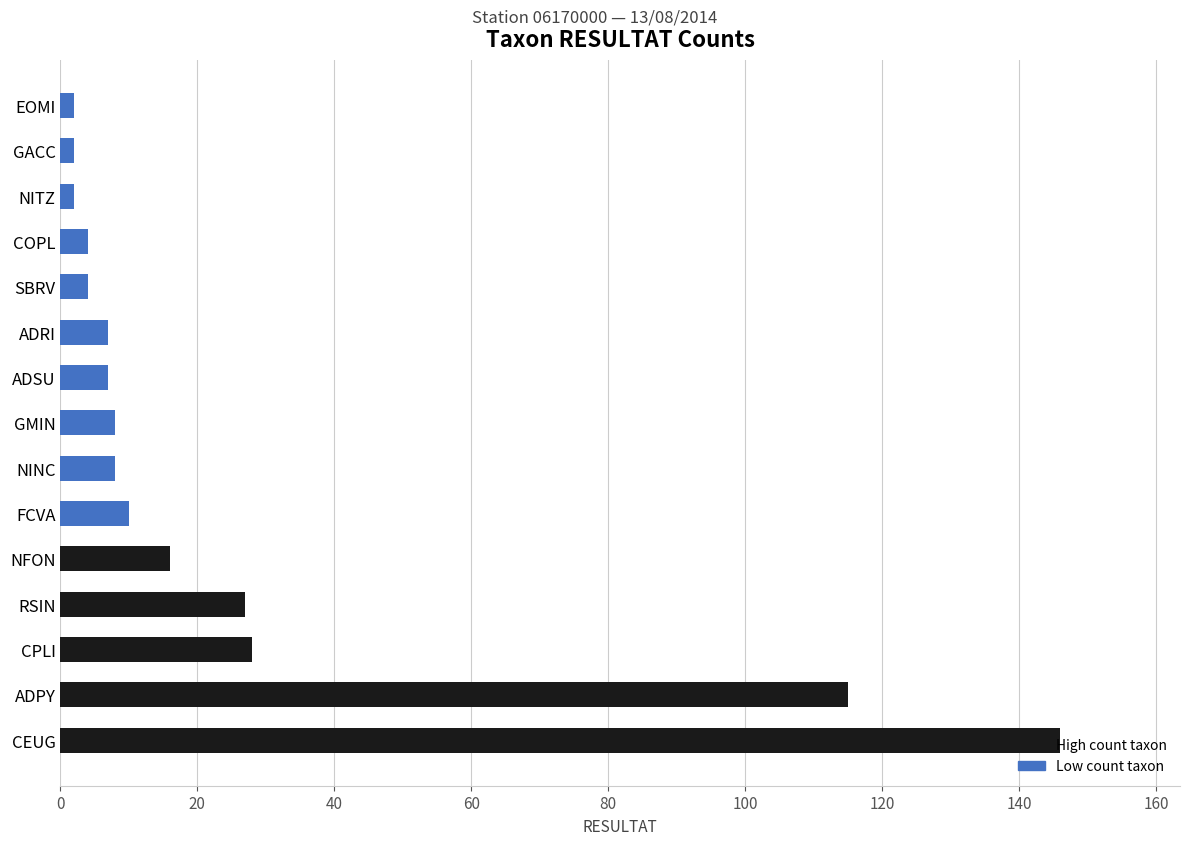

What is the change in value from RSIN to ADSU?

-20